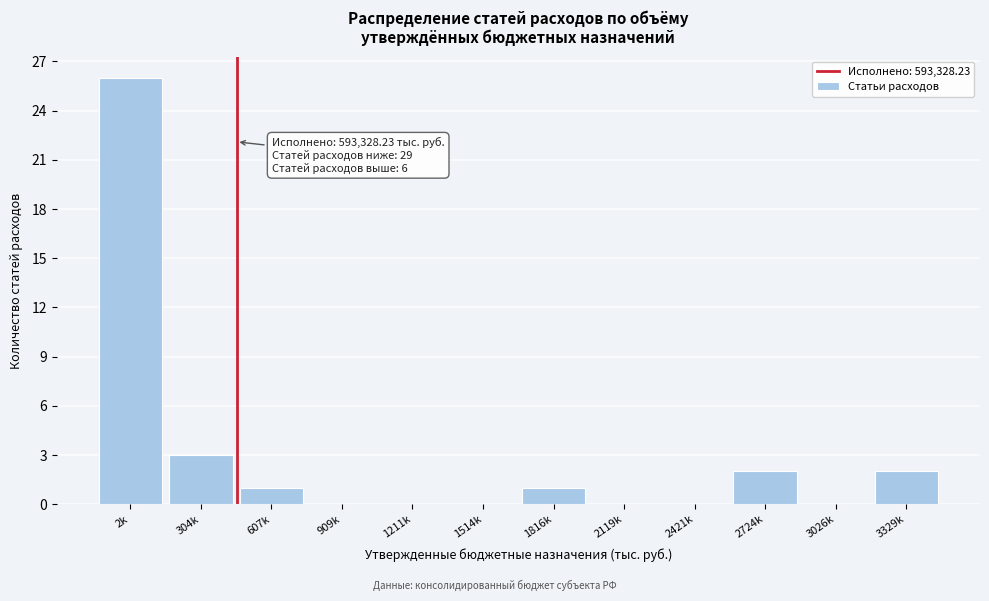

Reading left to right, what are all the values shown in this chart?

2k=26	304k=3	607k=1	909k=0	1211k=0	1514k=0	1816k=1	2119k=0	2421k=0	2724k=2	3026k=0	3329k=2